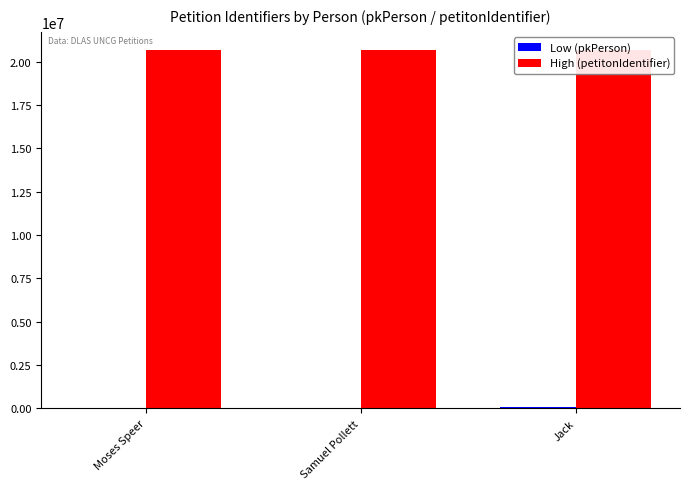

At which category does the chart reach its peak across all series?

Moses Speer